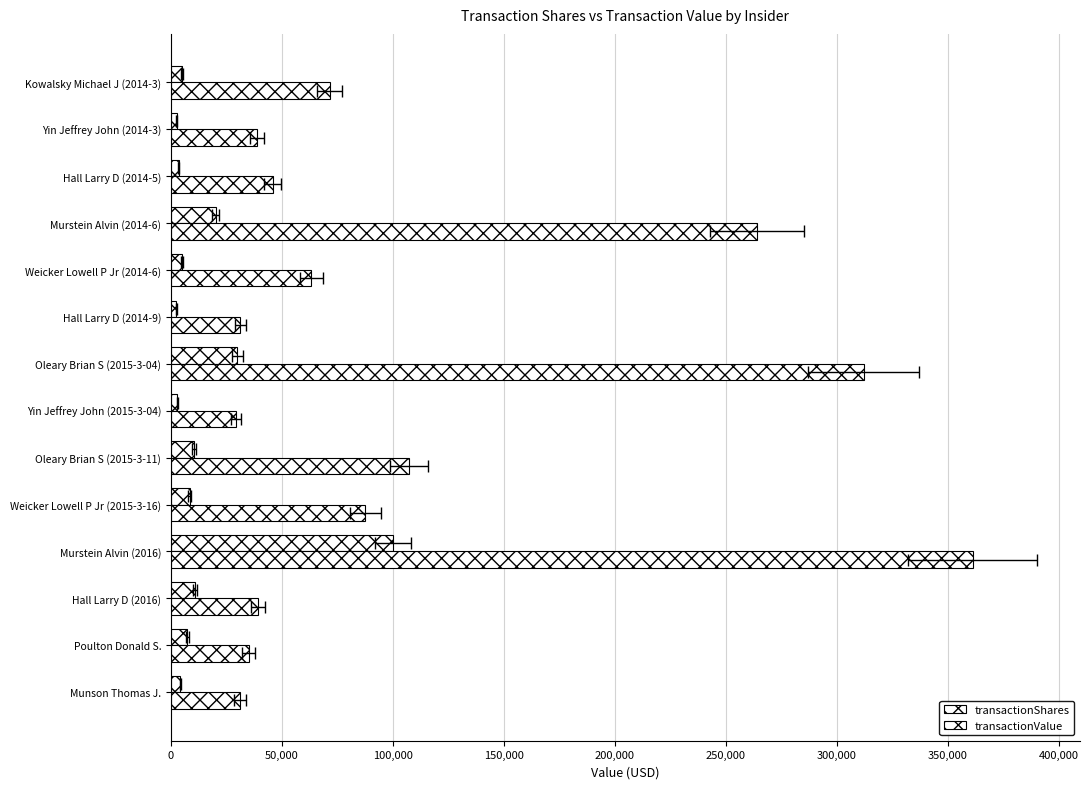

What is the value of the transactionShares bar at the 6th from the left?

10500